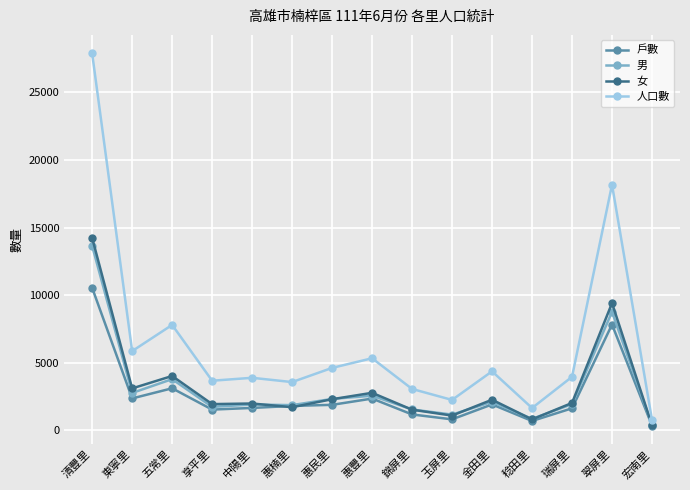

What is the value of the 男 point at the 15th from the left?

390